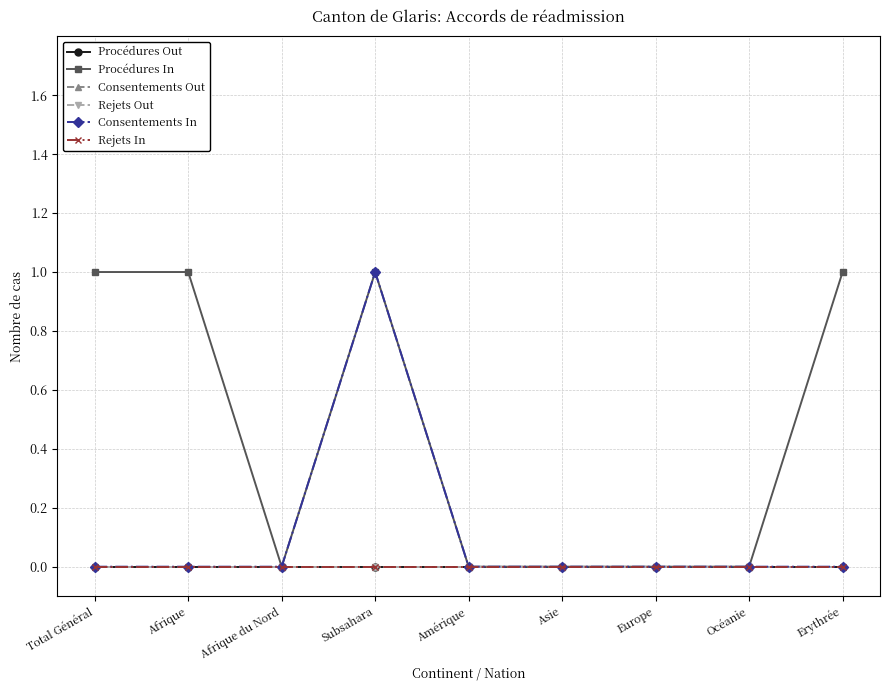

How many lines are shown in the chart?

6